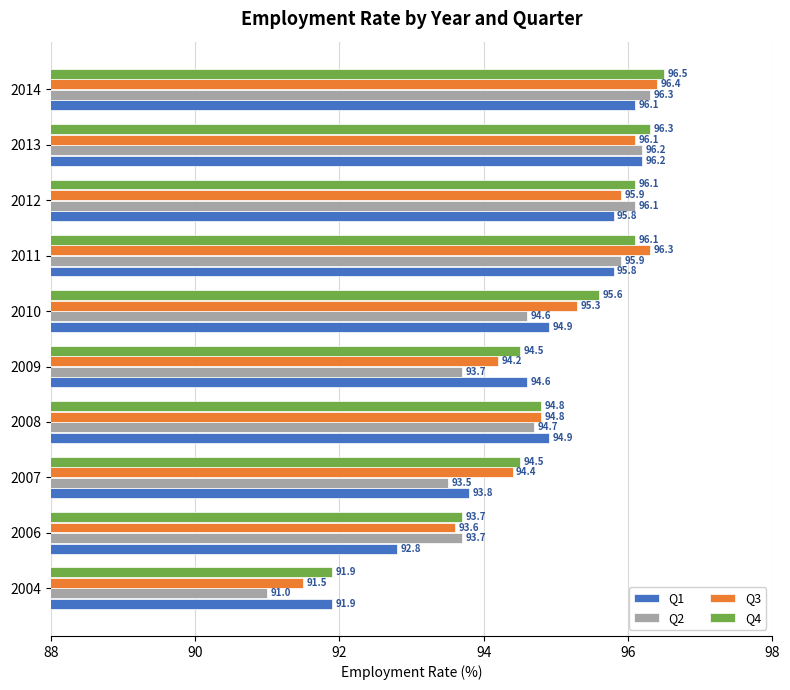

Which label corresponds to the largest value in the chart?

2014